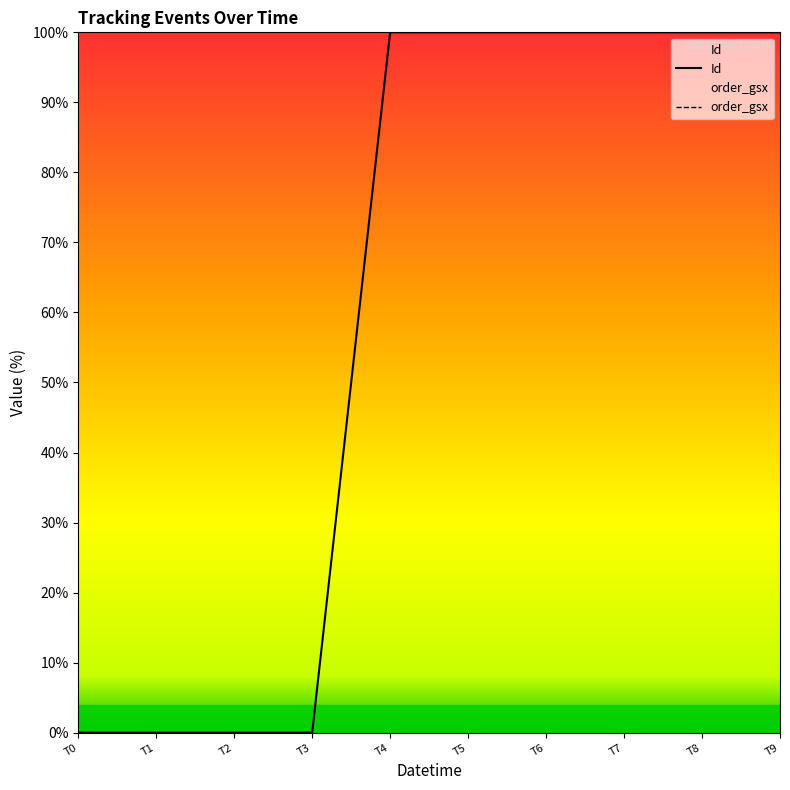

True or false: Id has more than 0 points higher than both neighbors.

True